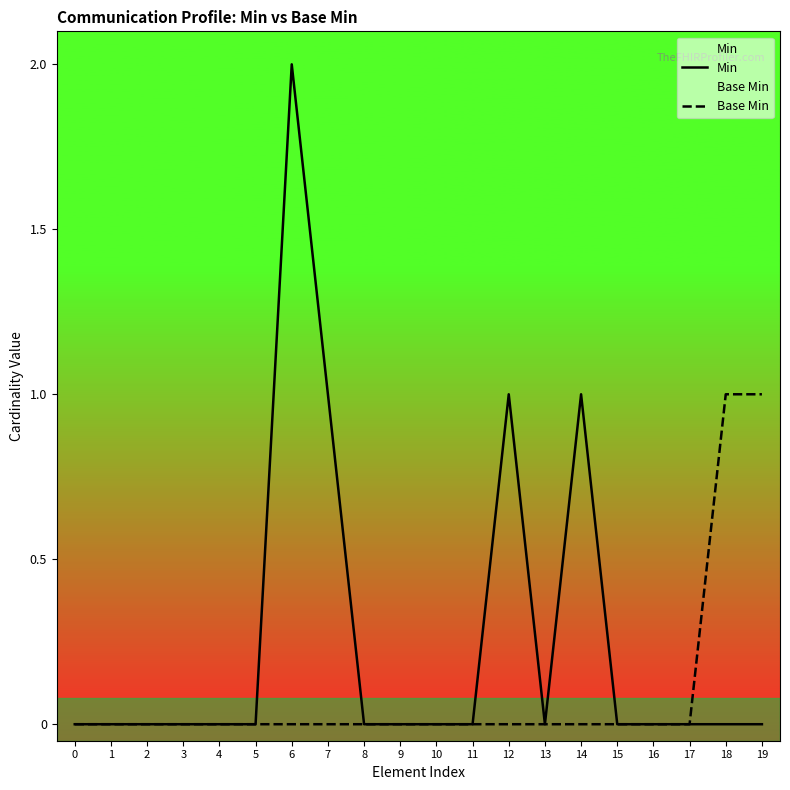

Is the value of Min at 16 greater than the value of Base Min at 15?

No